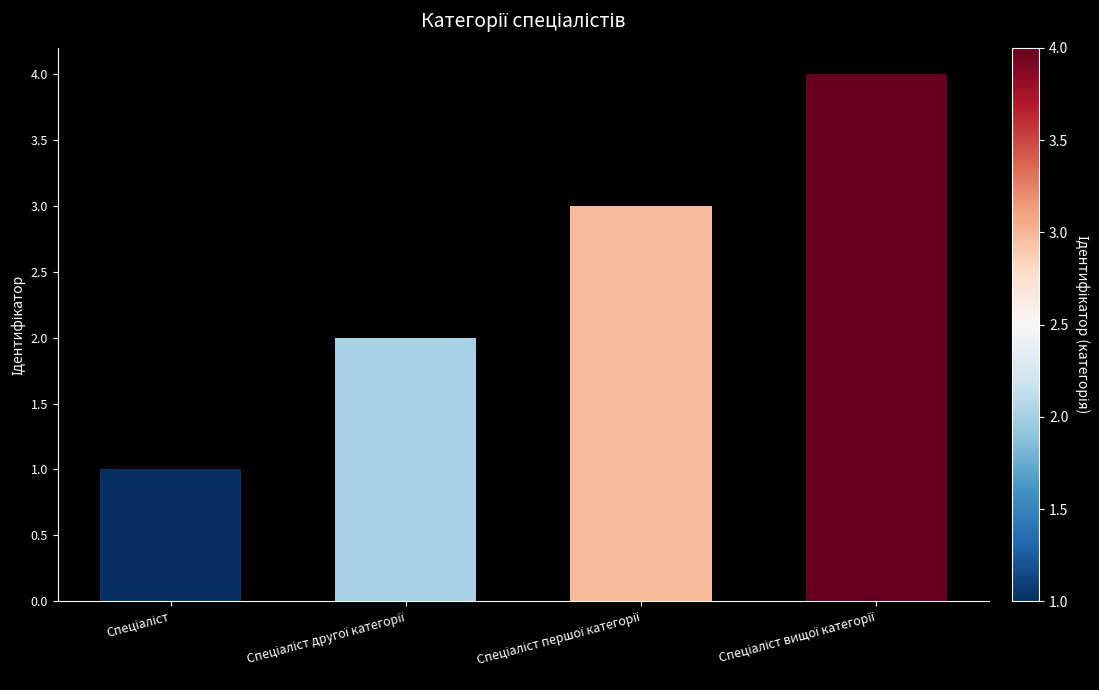

Are the bars horizontal?

No